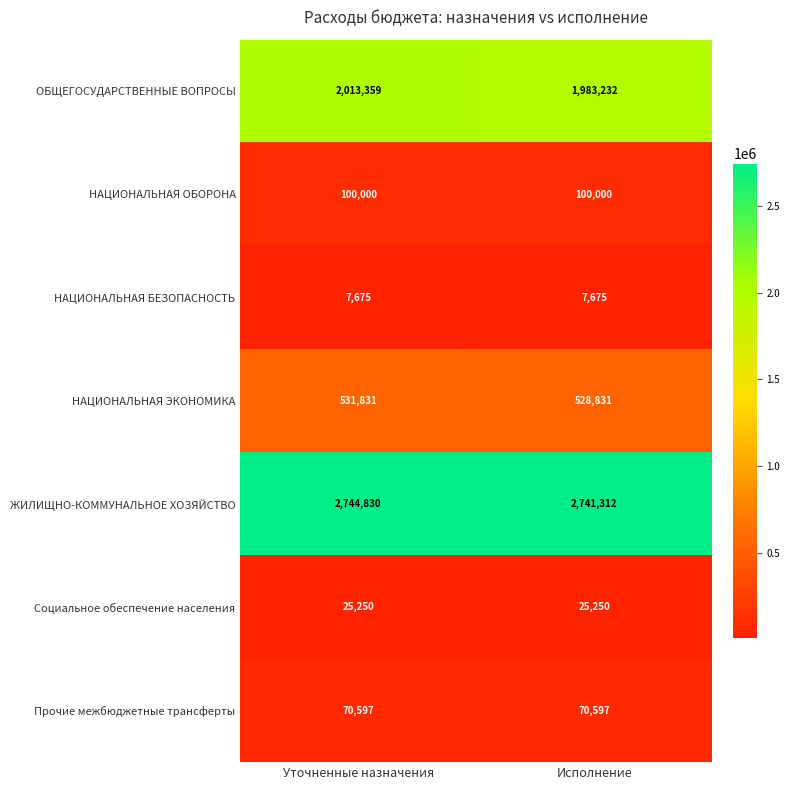

What value does the ЖИЛИЩНО-КОММУНАЛЬНОЕ ХОЗЯЙСТВО series have at Уточненные назначения, to the nearest 50?

2744850